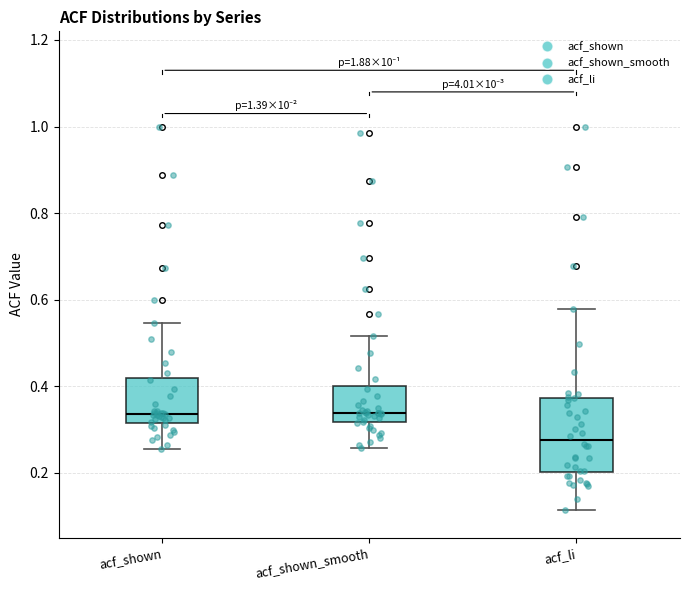

Where does the lower whisker of the box for acf_li end on the y-axis? The values are not printed on the chart, so give them approximately, as read against the axis.

0.12